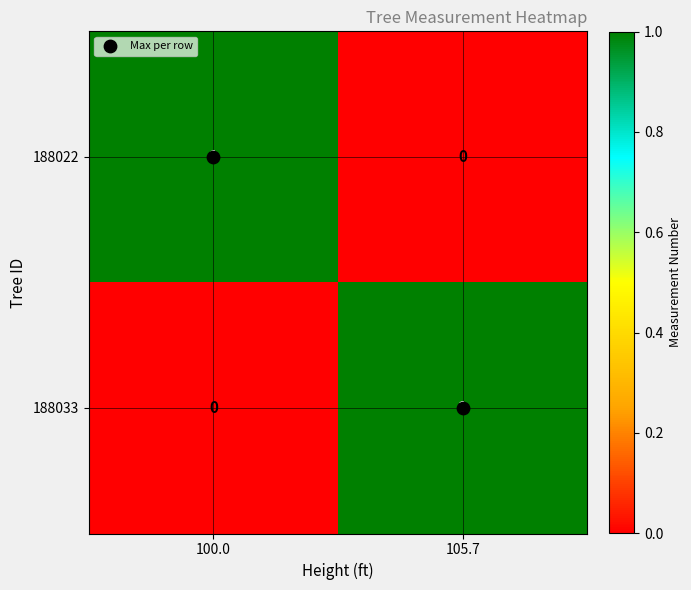

At which label does 188022 reach its minimum?

105.7